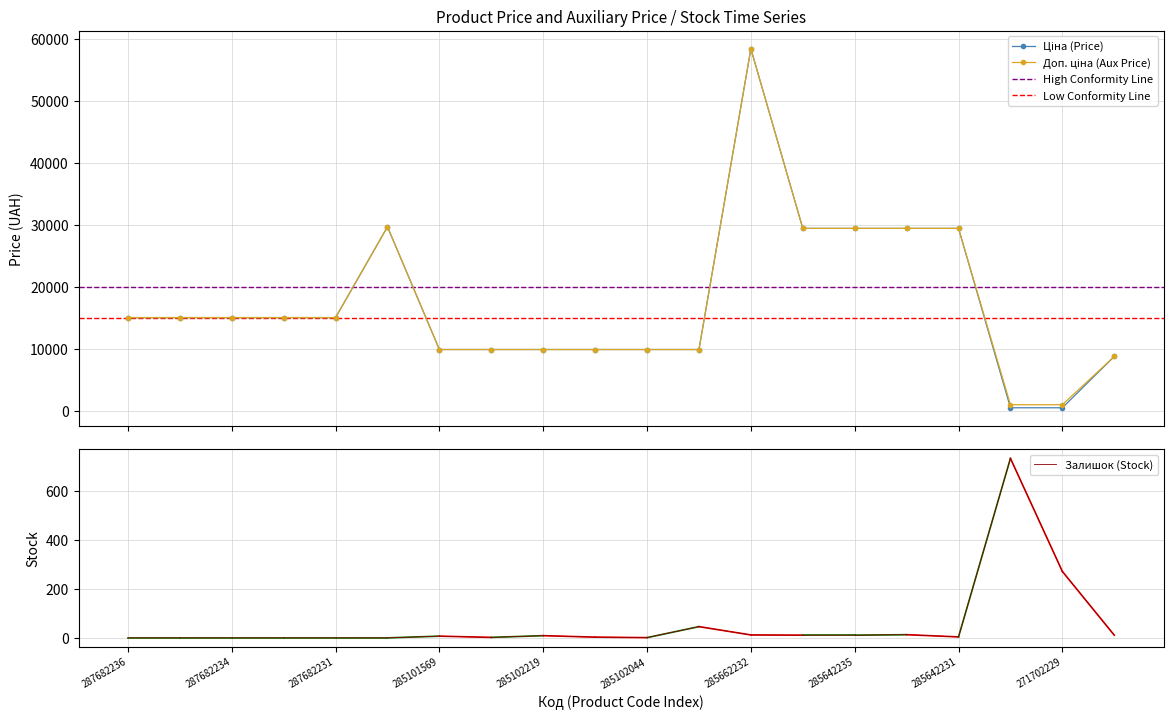

True or false: Доп. ціна has more than 2 points higher than both neighbors.

False